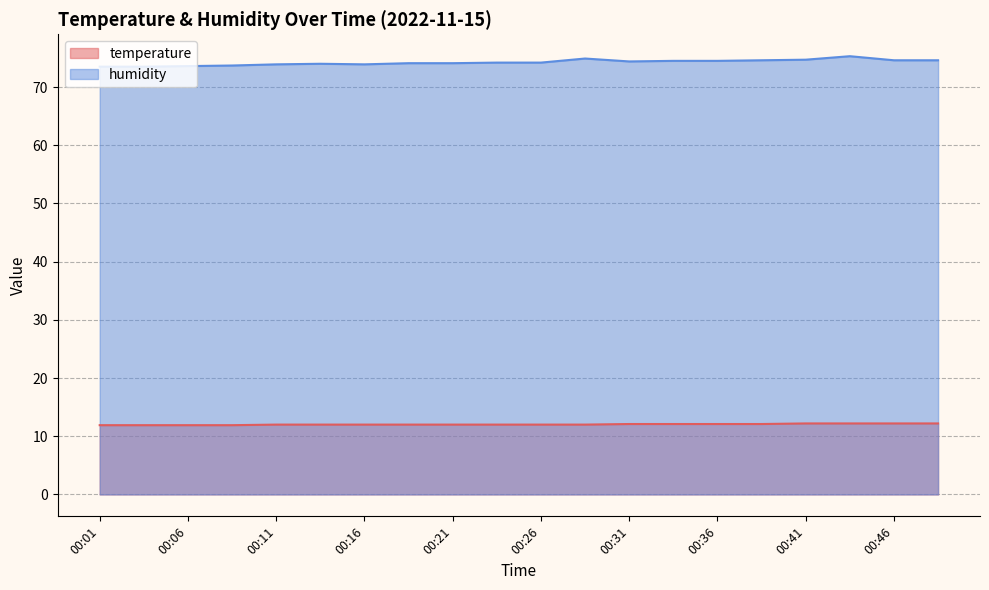

What is the value of the humidity point at the 10th from the left?

74.2